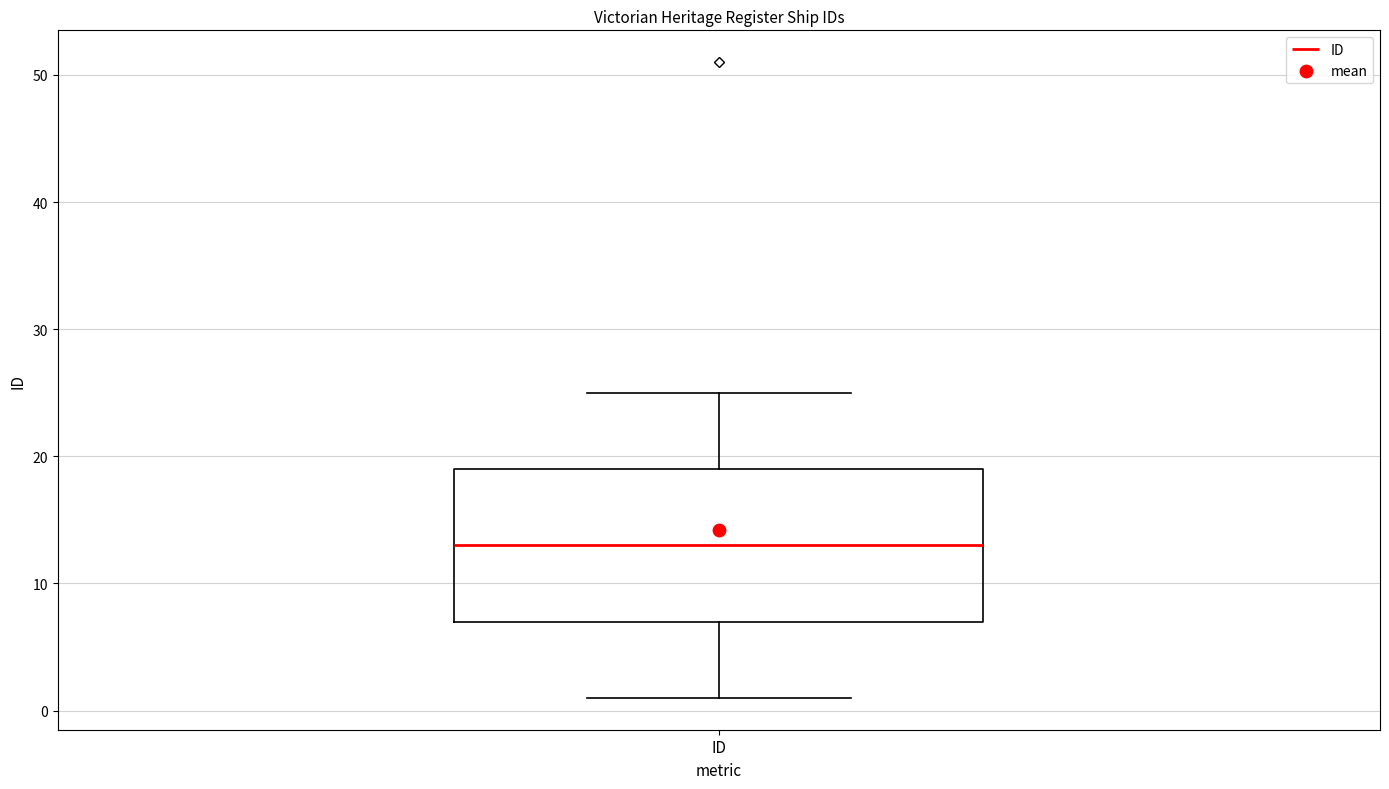

Where does the upper whisker of the box for ID end on the y-axis? The values are not printed on the chart, so give them approximately, as read against the axis.

25